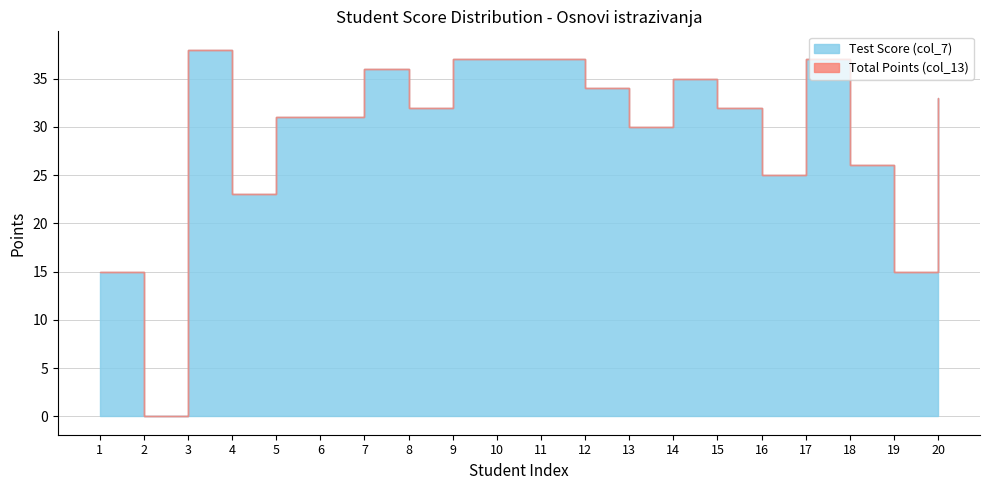

Is it true that Total Points (col_13) equals 15 at 1?

True